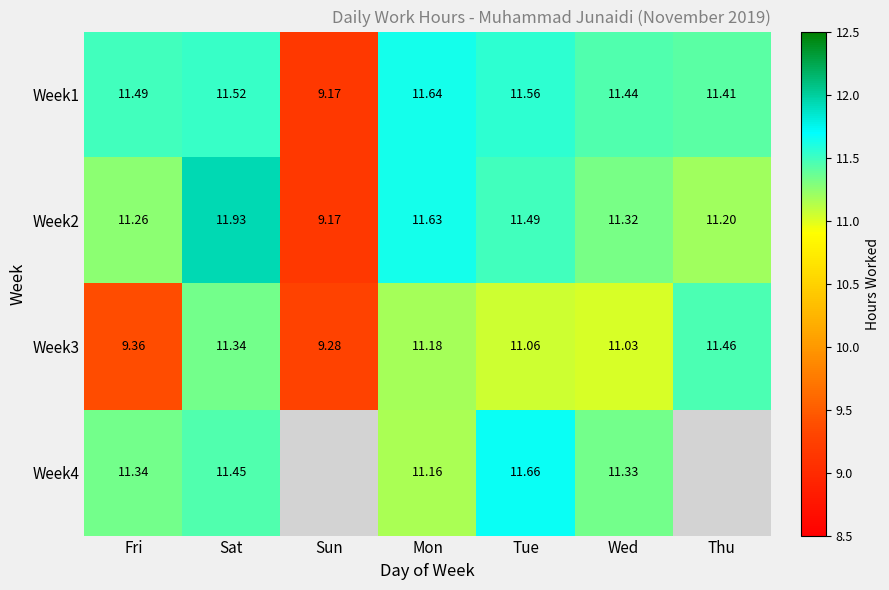

Between Sun and Fri, which is larger?

Fri